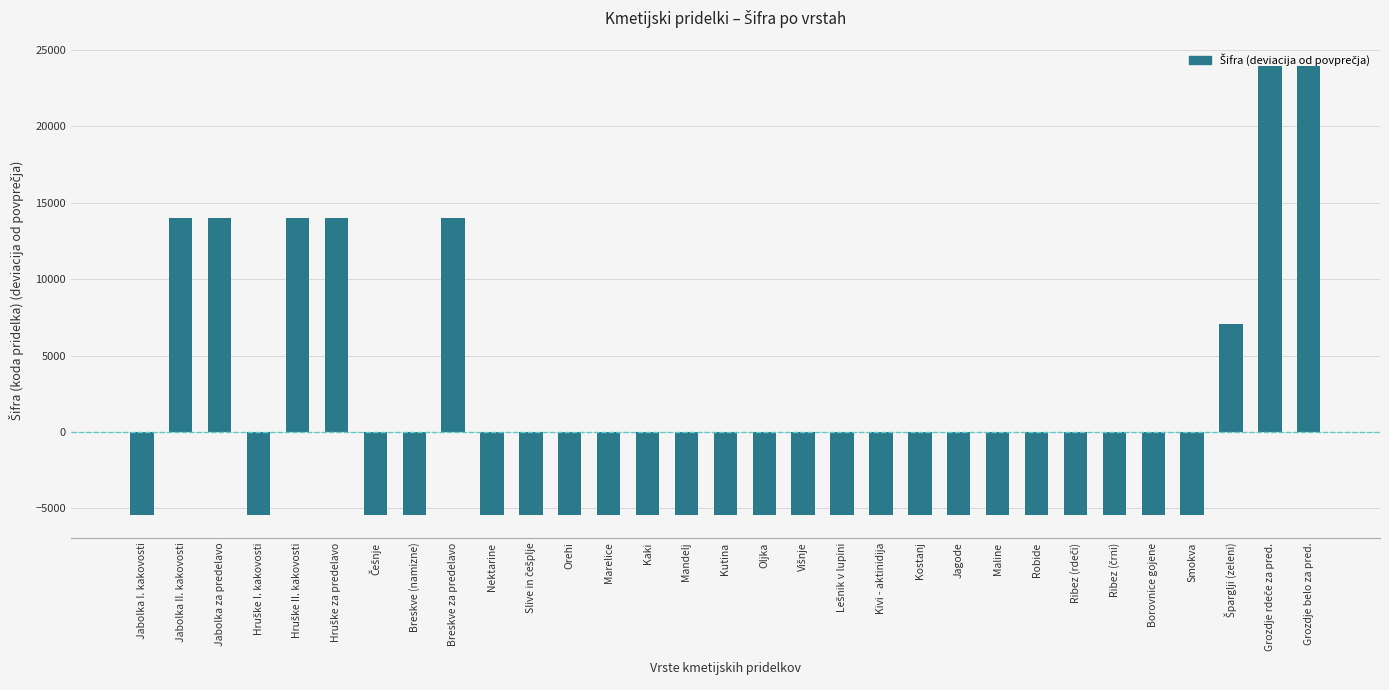

What is the label of the 14th bar from the left?

Kaki